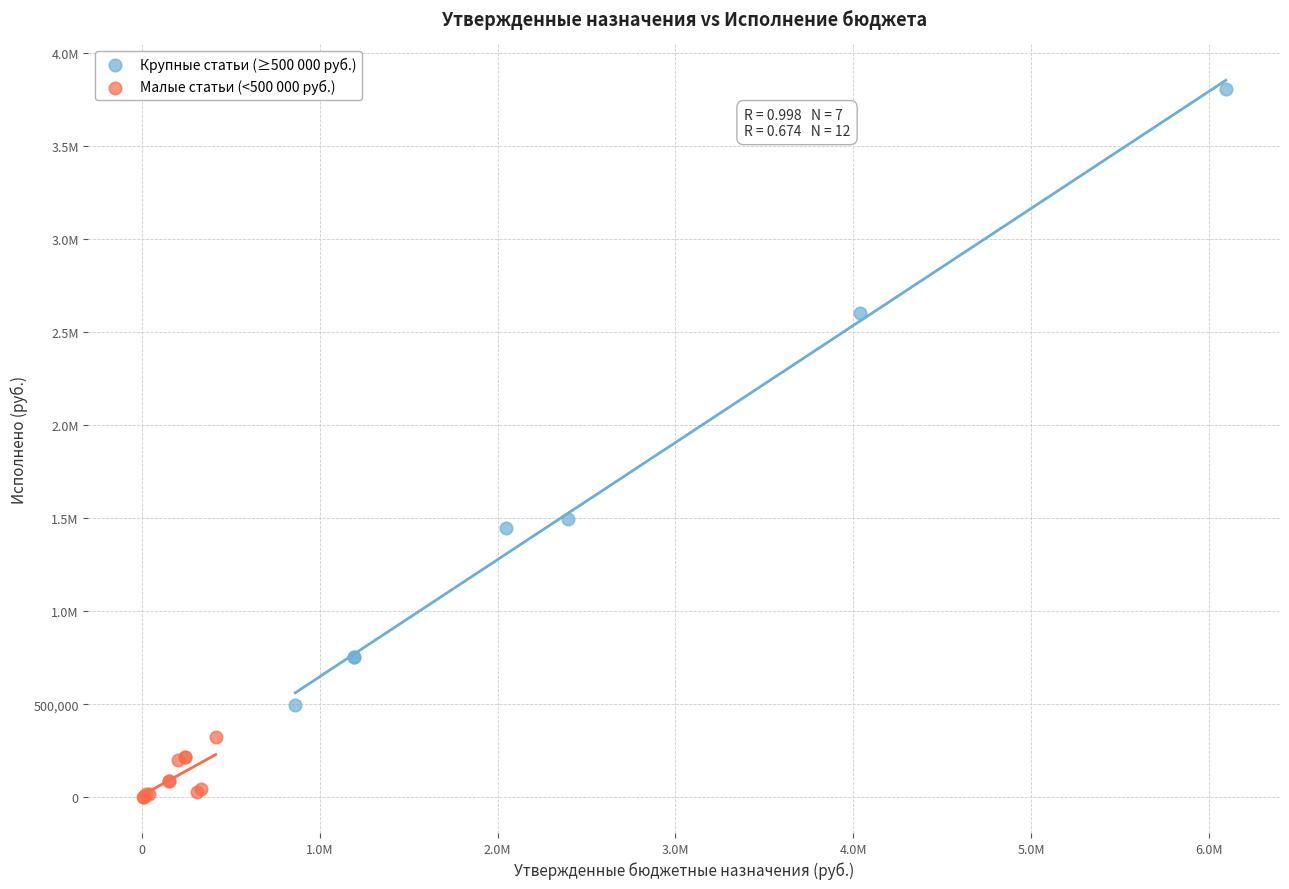

What are all the series names shown in the legend?

Крупные статьи (≥500 000 руб.), Малые статьи (<500 000 руб.)